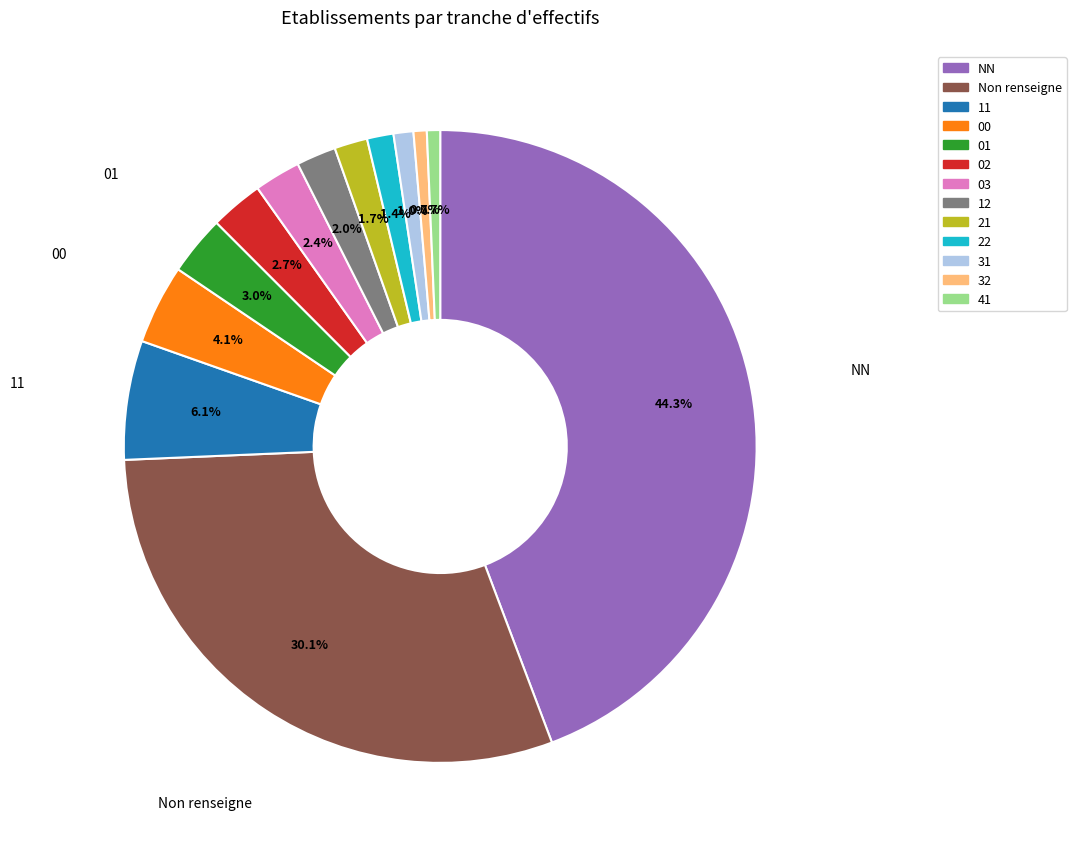

Does any single category account for the majority?

No